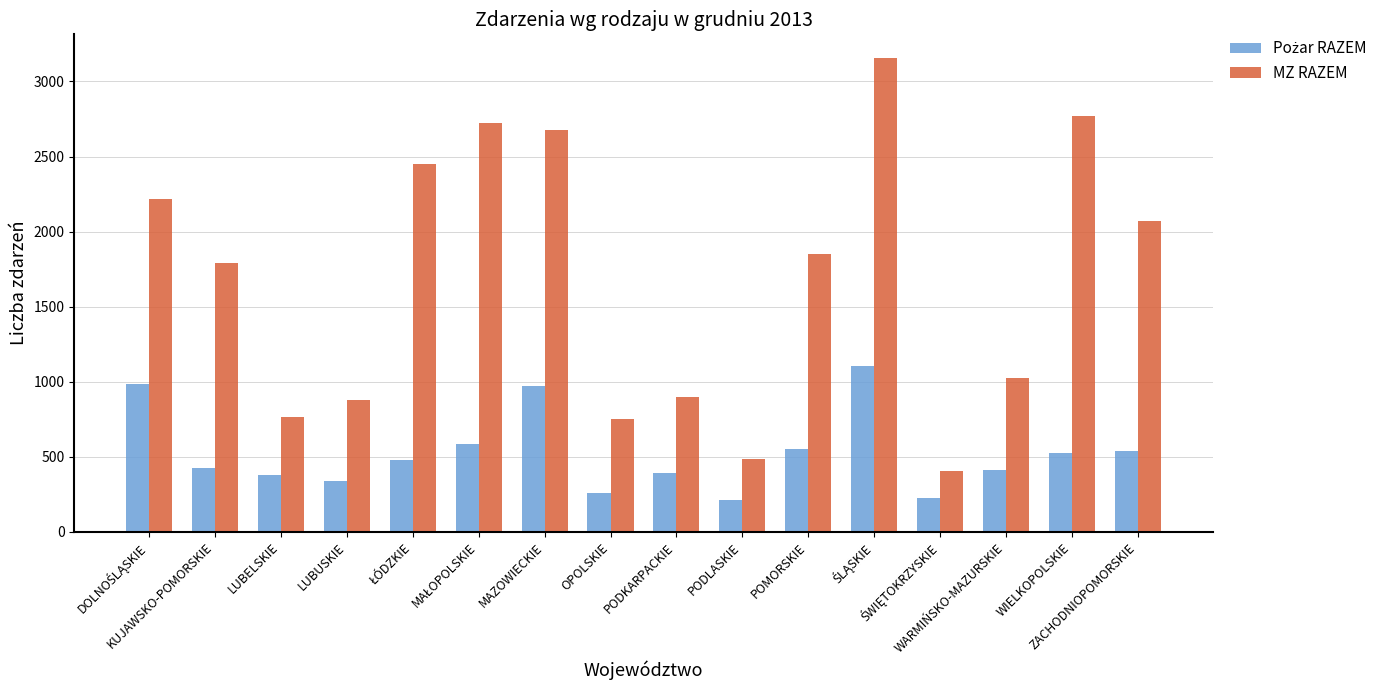

What is the label of the 10th bar from the left?

PODLASKIE